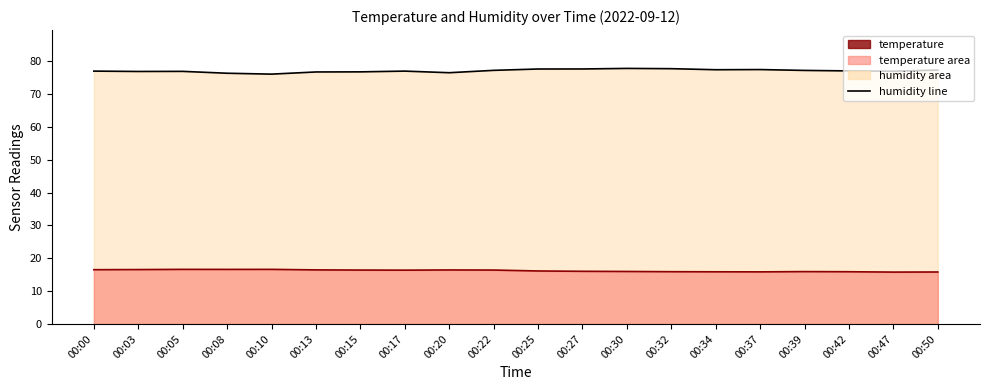

Does the chart have visible grid lines?

No